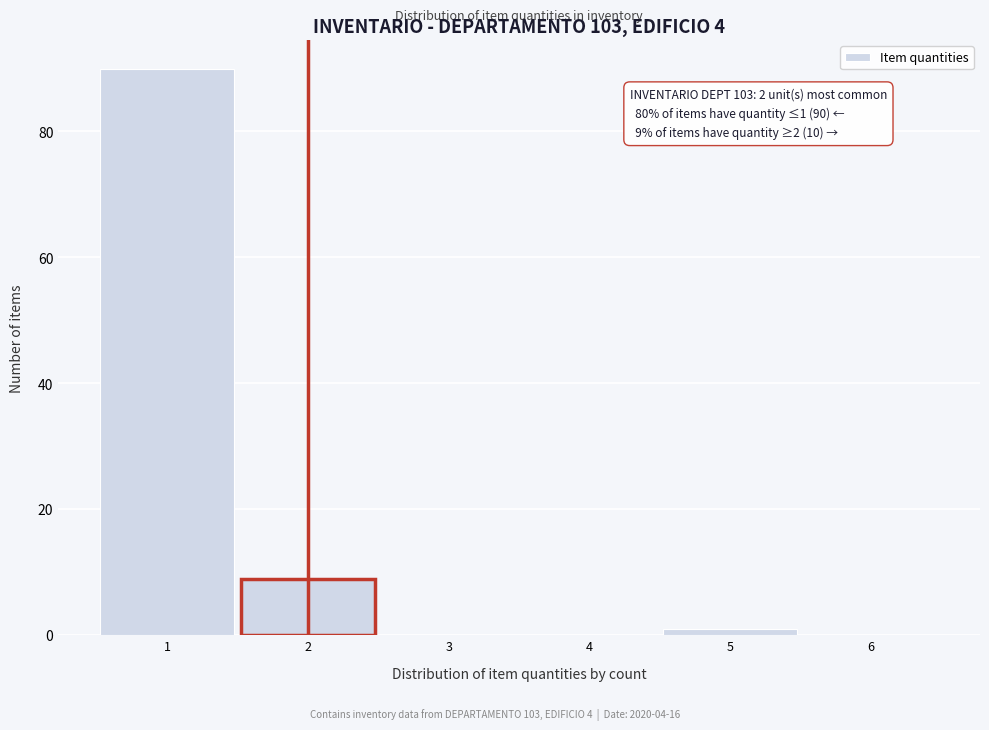

Which range on the x-axis has the tallest bar?

0.5 to 1.5